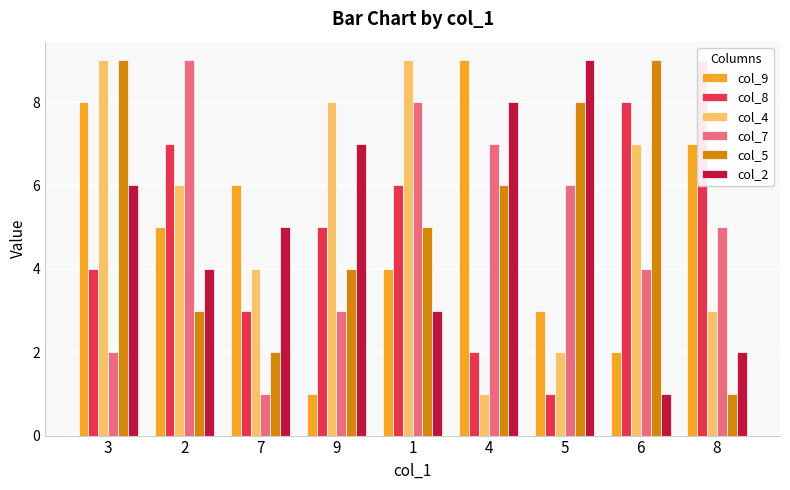

Between 9 and 8, which series saw the biggest shift?

col_9